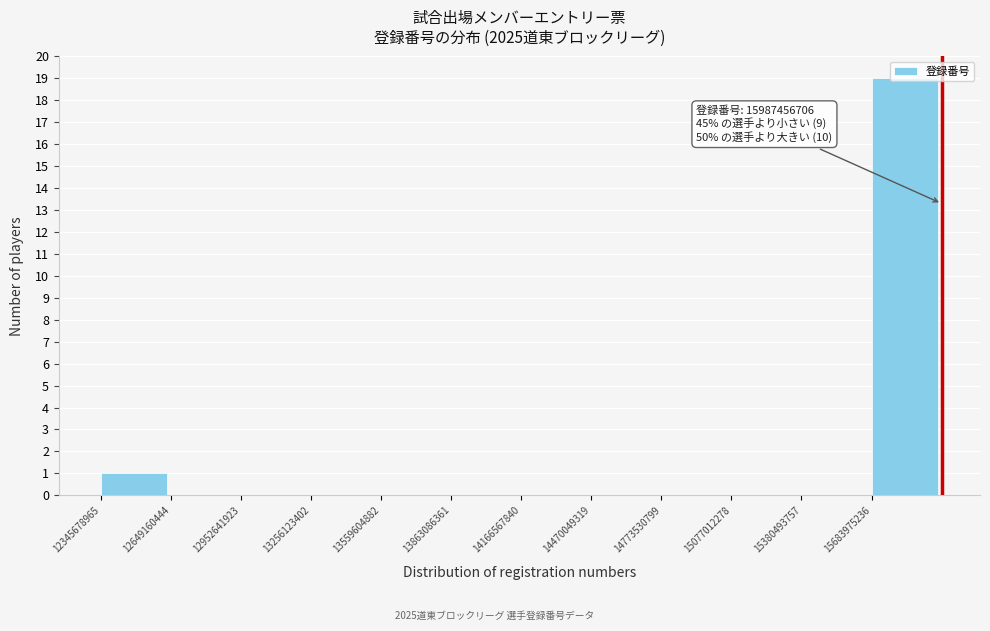

Which range on the x-axis has the tallest bar?

15700000000 to 16000000000